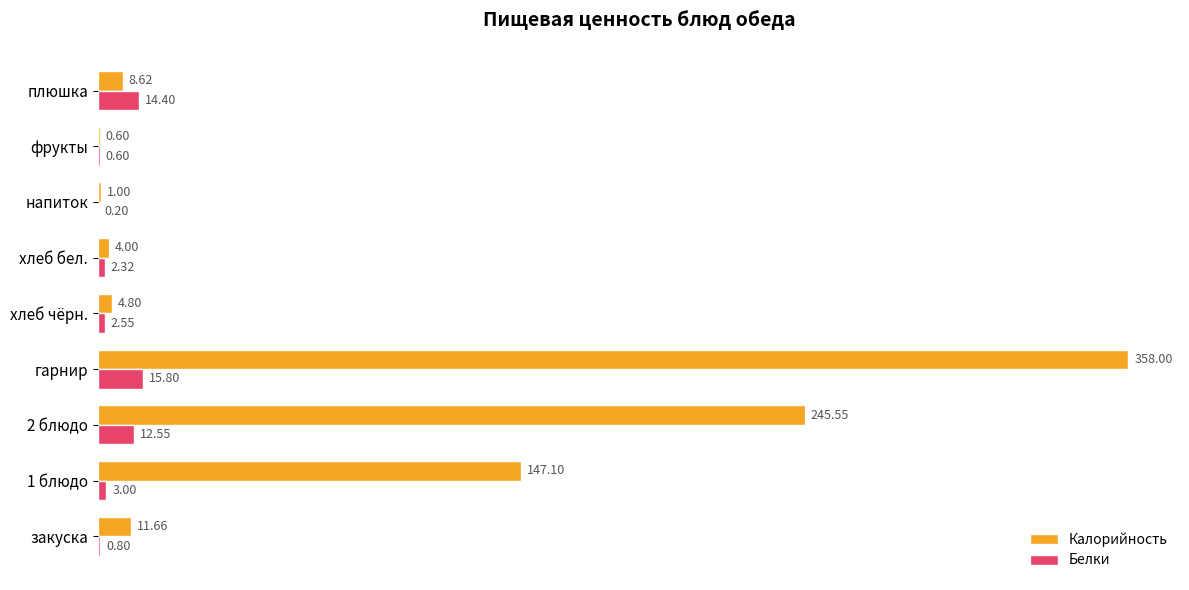

What is the total value across all series at 2 блюдо?

258.1